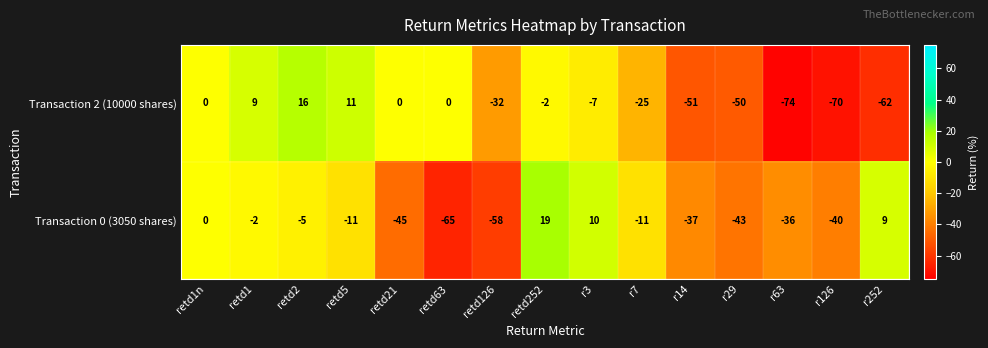

Is it true that Transaction 0 (3050 shares) equals -8 at retd2?

False